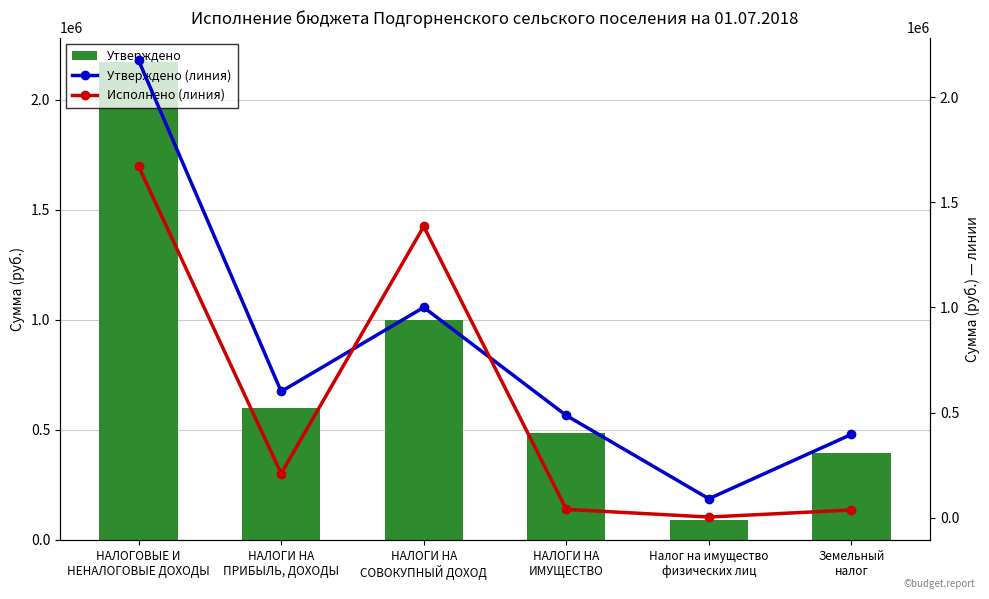

Which series has the widest spread of values?

Утверждено